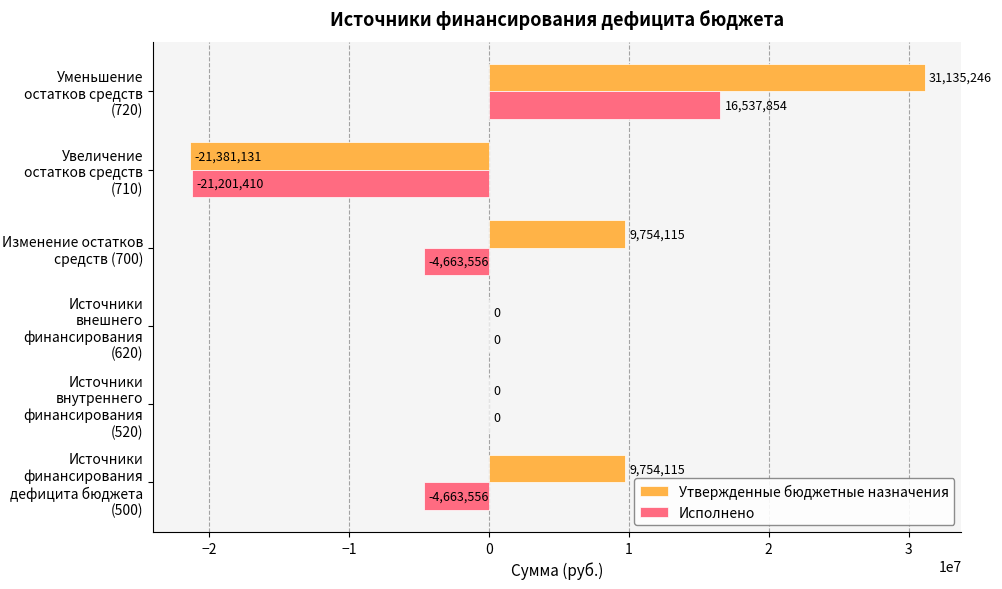

The Исполнено series shows -4663556.3 at Изменение остатков средств (700). True or false?

True